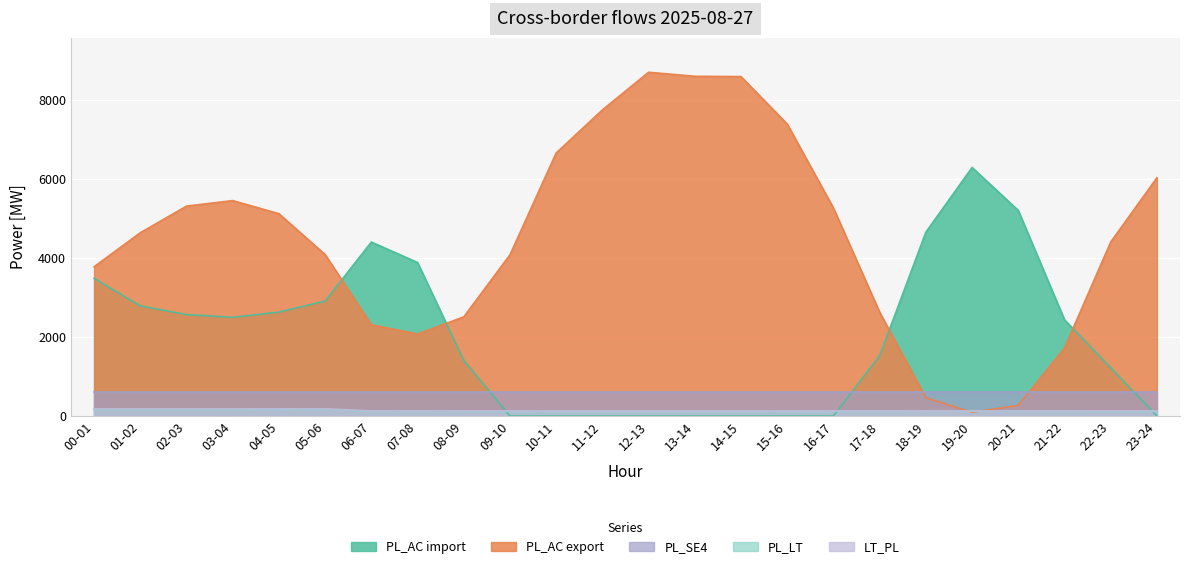

What is the label of the 10th point from the left?

09-10